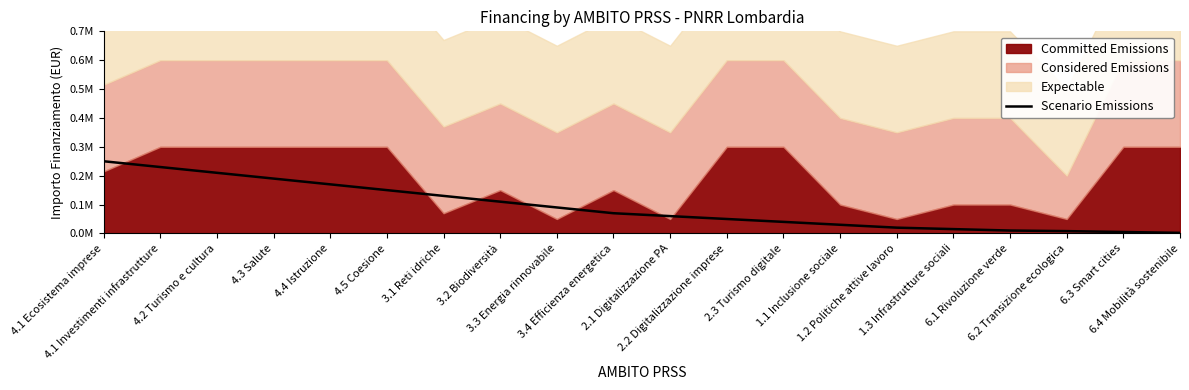

What is the label of the 13th point from the right?

3.2 Biodiversità